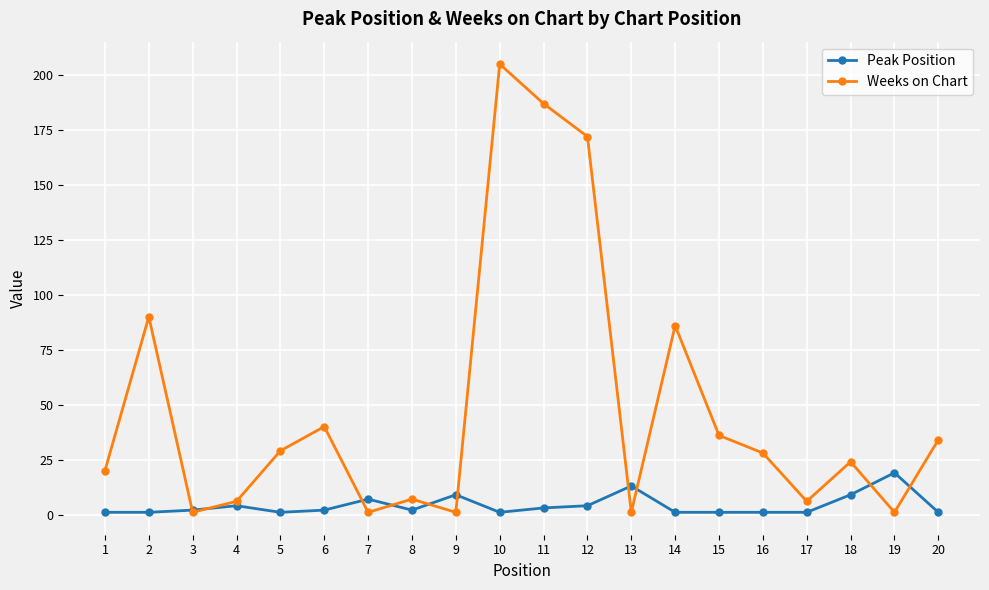

True or false: Weeks on Chart has more than 1 interior local peaks.

True